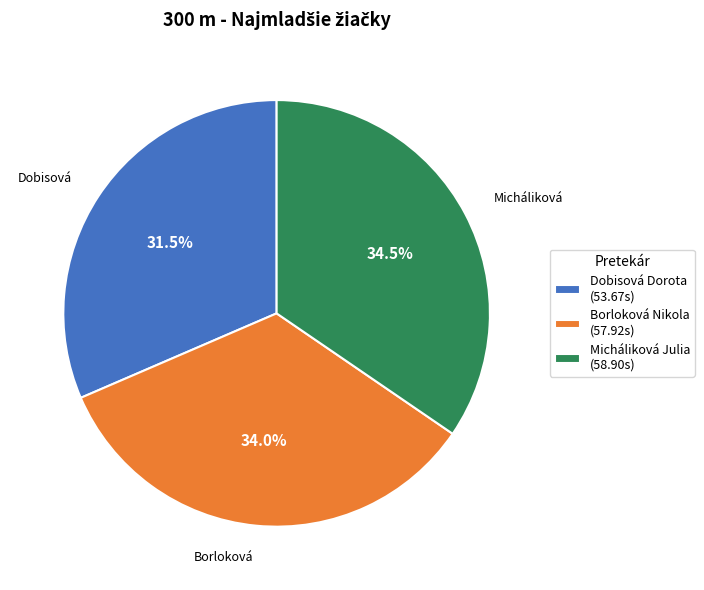

Between Borloková Nikola (57.92s) and Dobisová Dorota (53.67s), which is larger?

Borloková Nikola (57.92s)